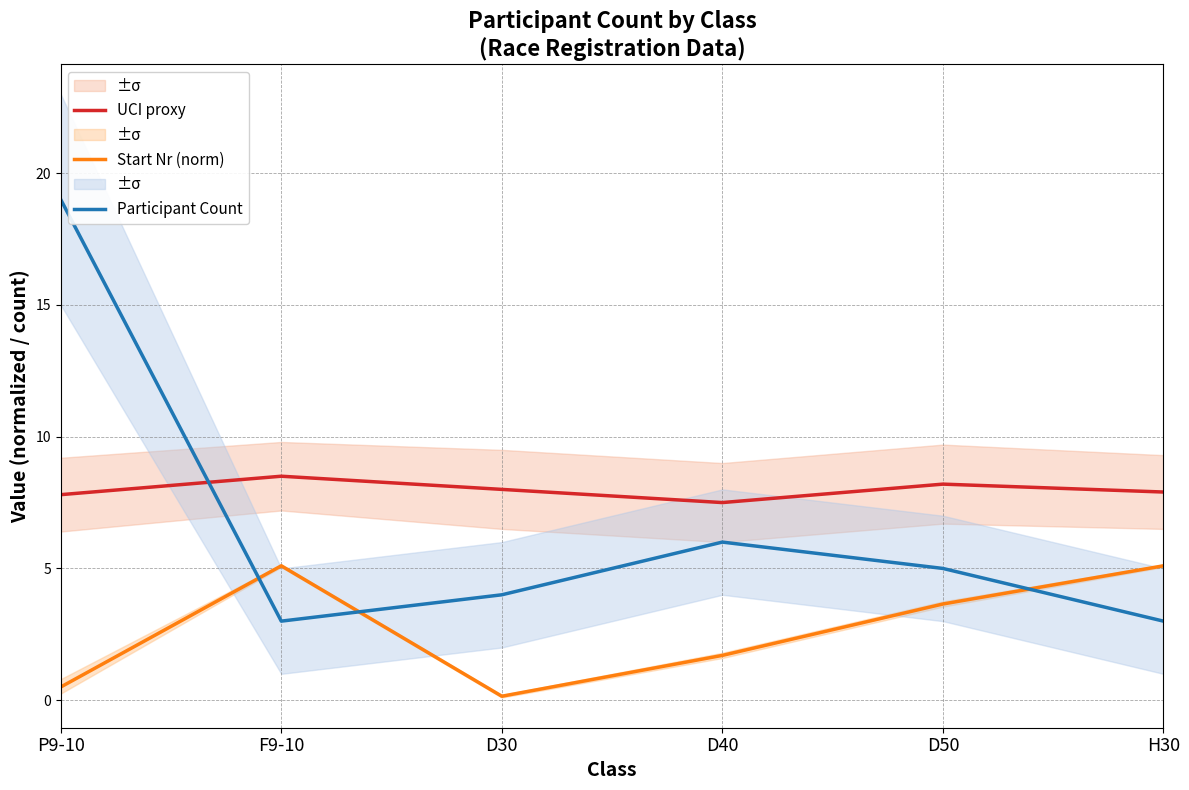

At which label is Start Nr (norm) closest to 2?

D40